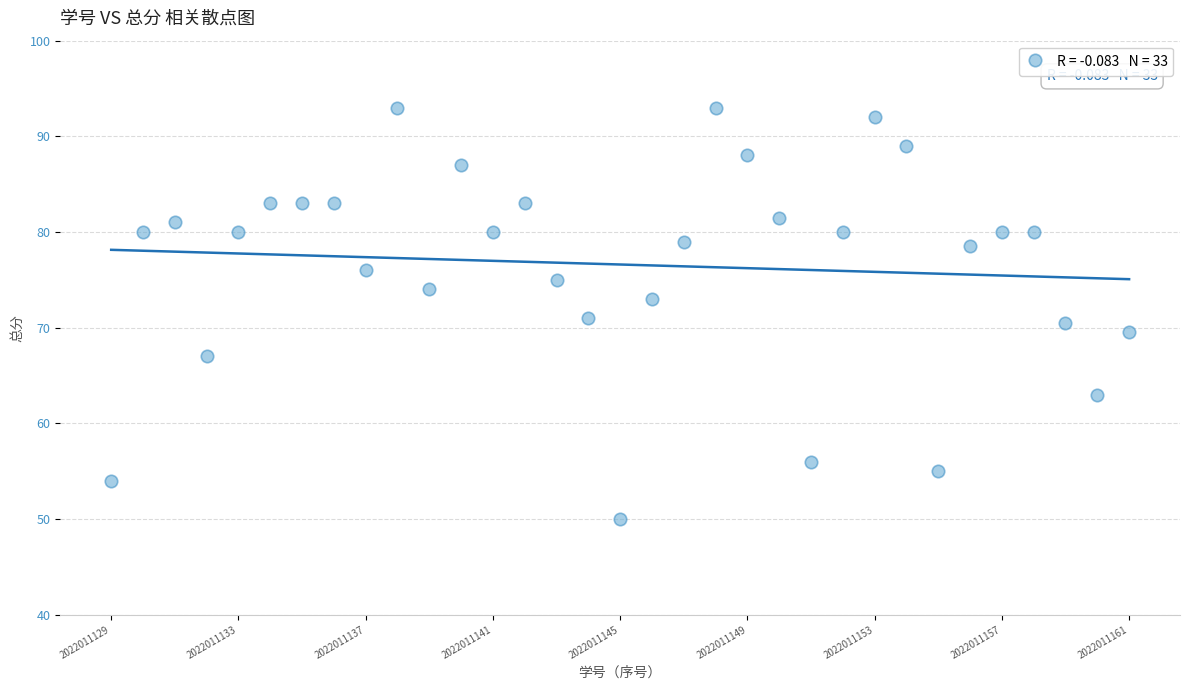

What is the range of Y values (max minus min)?

43.0